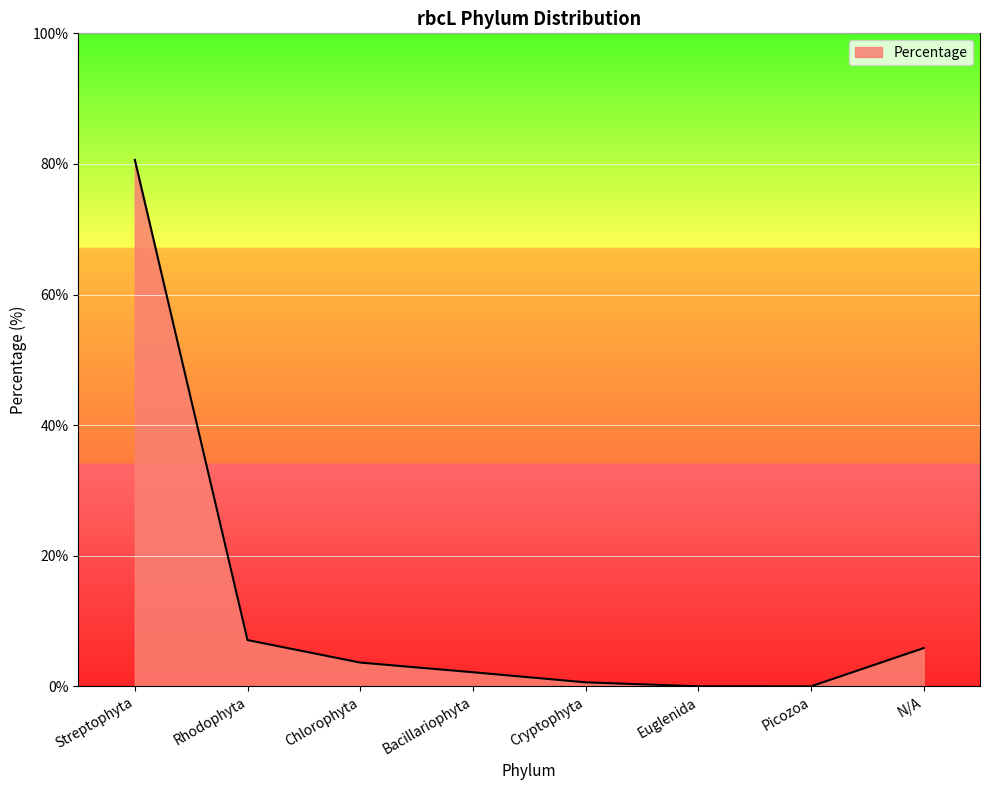

Is it true that the value at Streptophyta is 80.6?

True